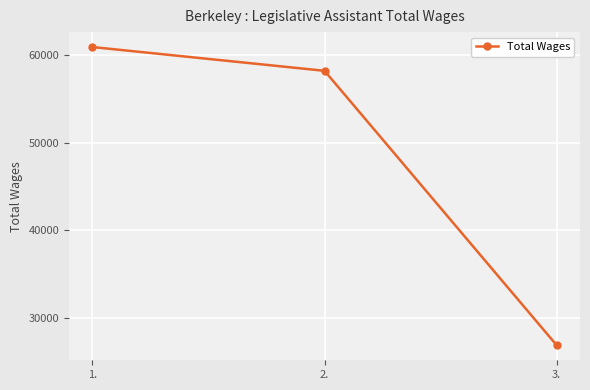

At which category does the chart reach its peak across all series?

1.